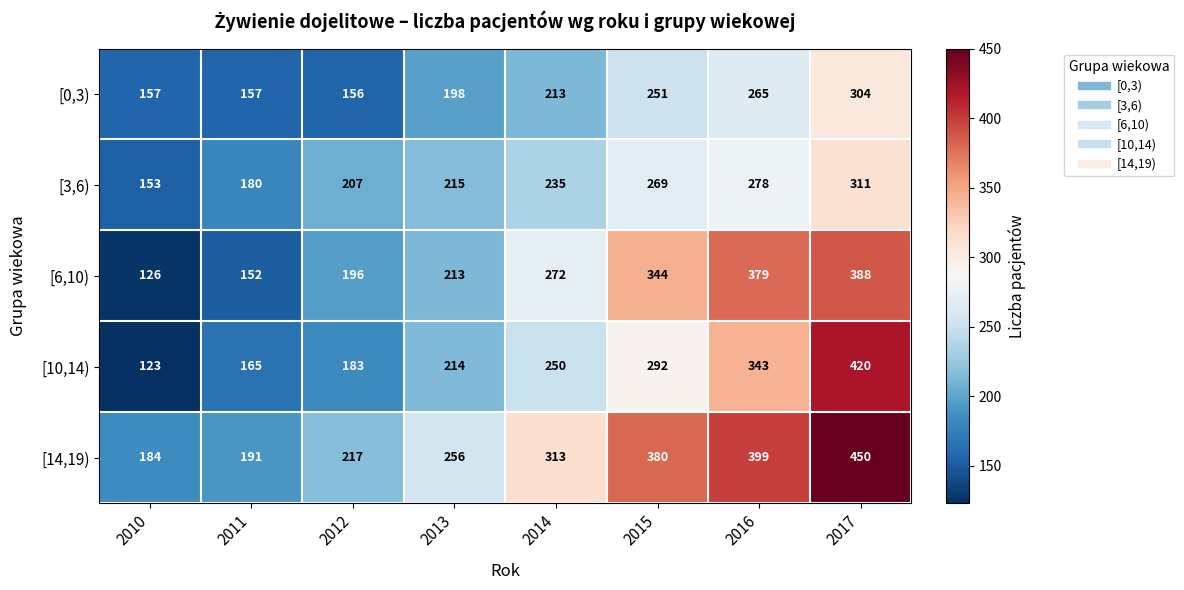

List the series in order of their peak value, highest first.

[14,19), [10,14), [6,10), [3,6), [0,3)